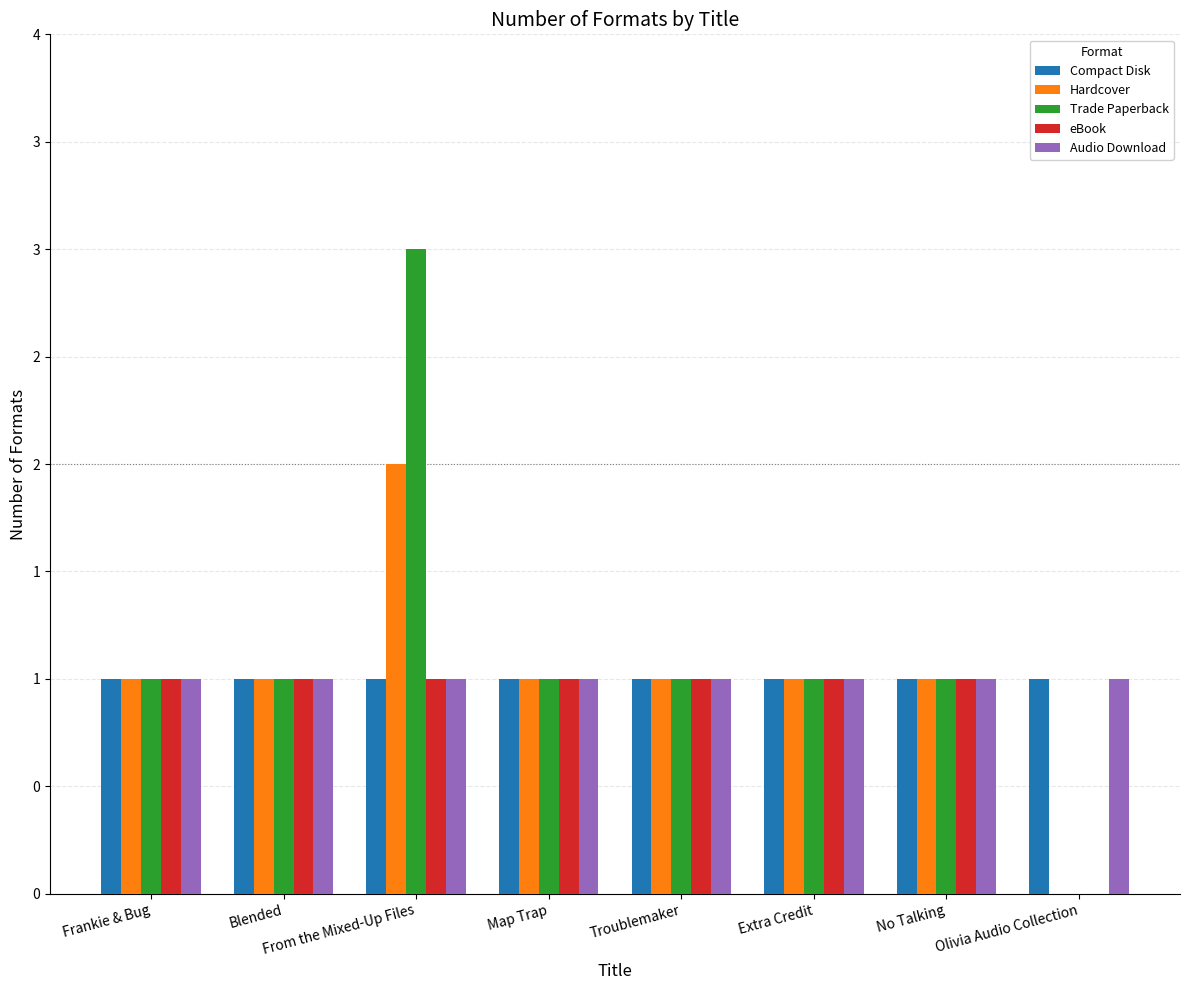

Reading right to left, transcribe all the data shown in this chart.

Compact Disk: Olivia Audio Collection=1	No Talking=1	Extra Credit=1	Troublemaker=1	Map Trap=1	From the Mixed-Up Files=1	Blended=1	Frankie & Bug=1
Hardcover: Olivia Audio Collection=0	No Talking=1	Extra Credit=1	Troublemaker=1	Map Trap=1	From the Mixed-Up Files=2	Blended=1	Frankie & Bug=1
Trade Paperback: Olivia Audio Collection=0	No Talking=1	Extra Credit=1	Troublemaker=1	Map Trap=1	From the Mixed-Up Files=3	Blended=1	Frankie & Bug=1
eBook: Olivia Audio Collection=0	No Talking=1	Extra Credit=1	Troublemaker=1	Map Trap=1	From the Mixed-Up Files=1	Blended=1	Frankie & Bug=1
Audio Download: Olivia Audio Collection=1	No Talking=1	Extra Credit=1	Troublemaker=1	Map Trap=1	From the Mixed-Up Files=1	Blended=1	Frankie & Bug=1